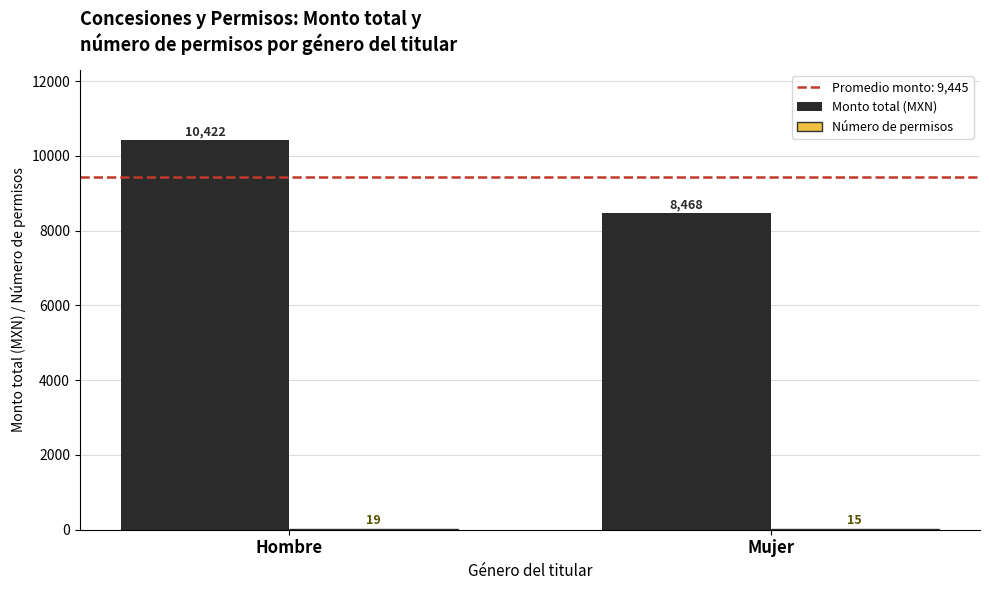

How many series are shown in this chart?

2